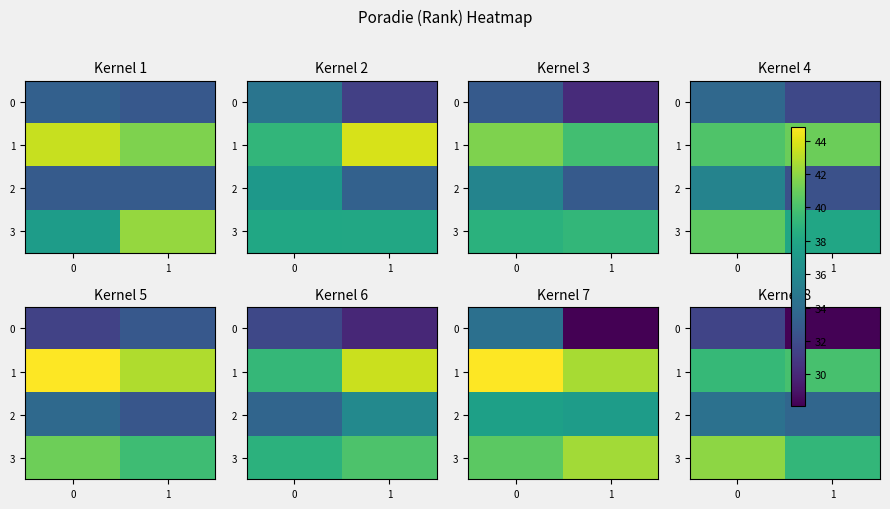

What is the difference between the maximum and minimum values in the 1 series?

0.7